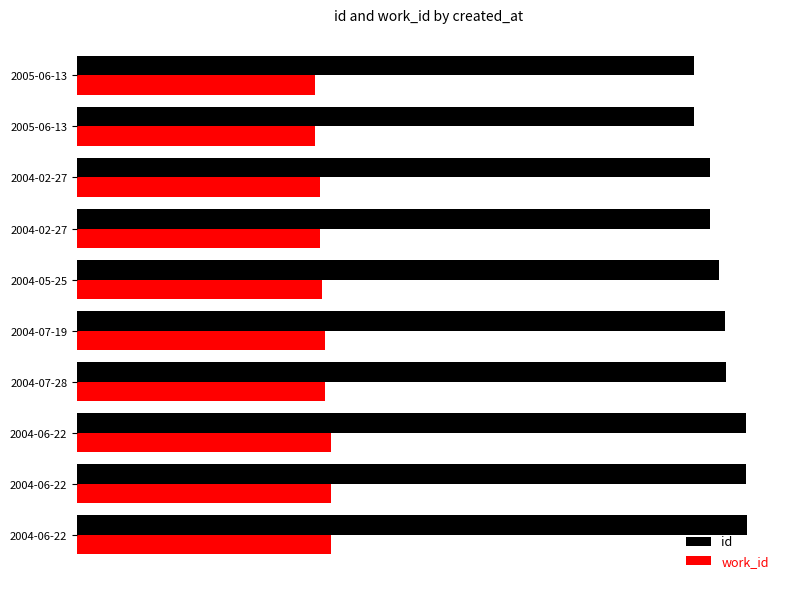

What are all the series names shown in the legend?

id, work_id